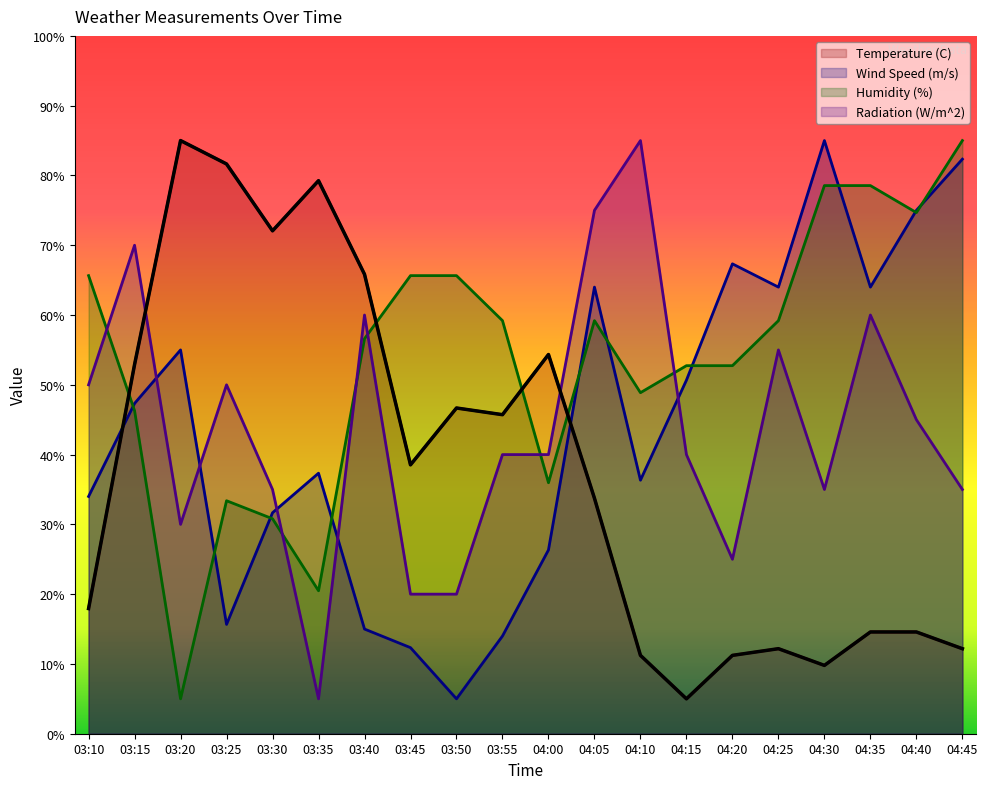

Reading left to right, what are all the values shown in this chart?

Temperature (C): 17.9	52.9	85.0	81.6	72.1	79.3	65.8	38.5	46.7	45.7	54.3	33.7	11.2	5.0	11.2	12.2	9.8	14.6	14.6	12.2
Wind Speed (m/s): 34.0	47.3	55.0	15.7	31.7	37.3	15.0	12.3	5.0	14.0	26.3	64.0	36.3	50.7	67.3	64.0	85.0	64.0	75.0	82.3
Humidity (%): 65.6	46.3	5.0	33.4	30.8	20.5	56.6	65.6	65.6	59.2	36.0	59.2	48.9	52.7	52.7	59.2	78.5	78.5	74.7	85.0
Radiation (W/m^2): 50.0	70.0	30.0	50.0	35.0	5.0	60.0	20.0	20.0	40.0	40.0	75.0	85.0	40.0	25.0	55.0	35.0	60.0	45.0	35.0